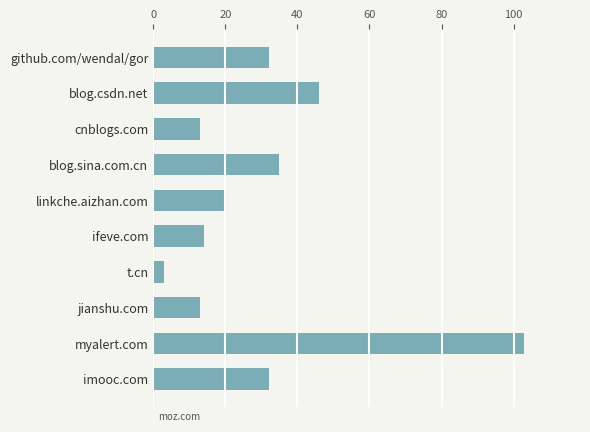

What is the approximate value at github.com/wendal/gor?

32